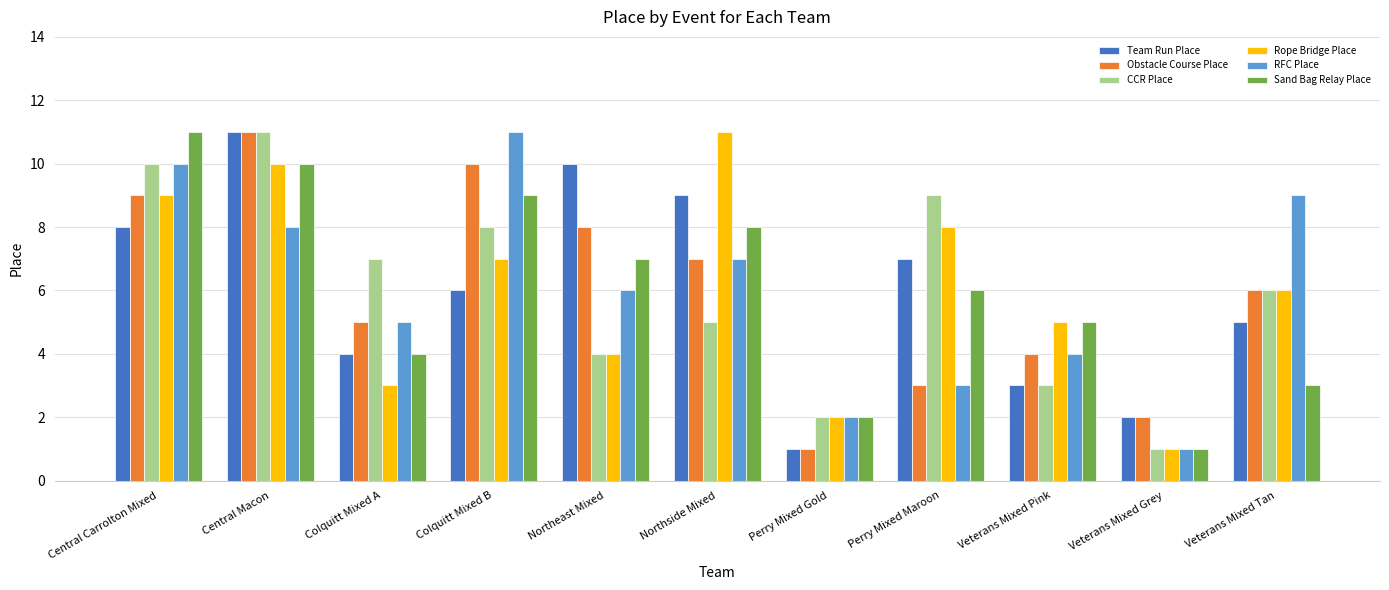

Is the value of Rope Bridge Place at Northeast Mixed greater than the value of CCR Place at Colquitt Mixed A?

No